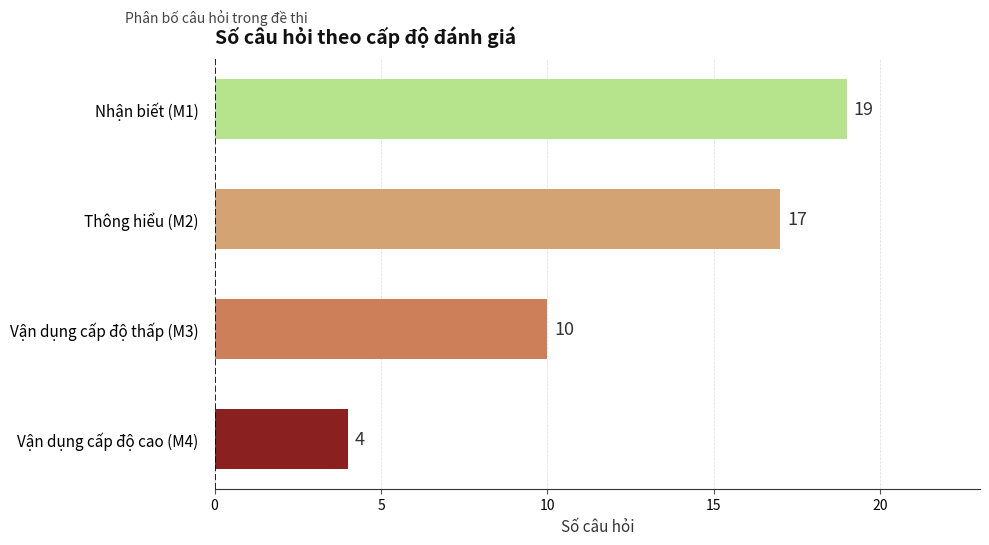

How many values are between 10 and 19?

3